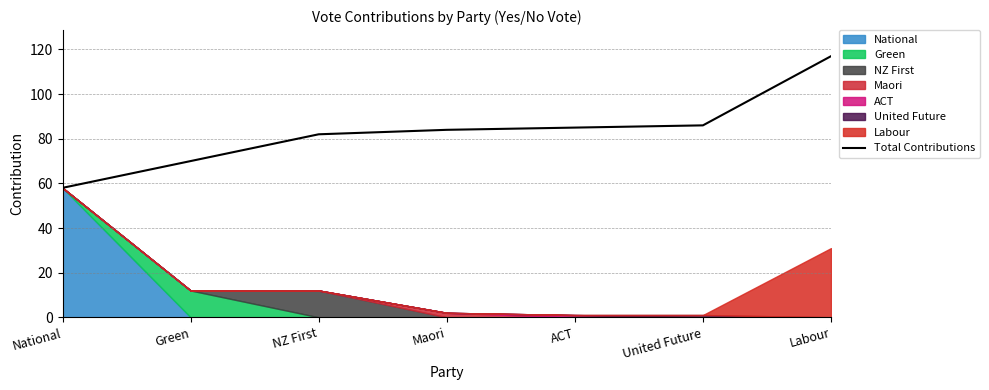

Approximately how many times larger is the value at NZ First compared to United Future?

1.0